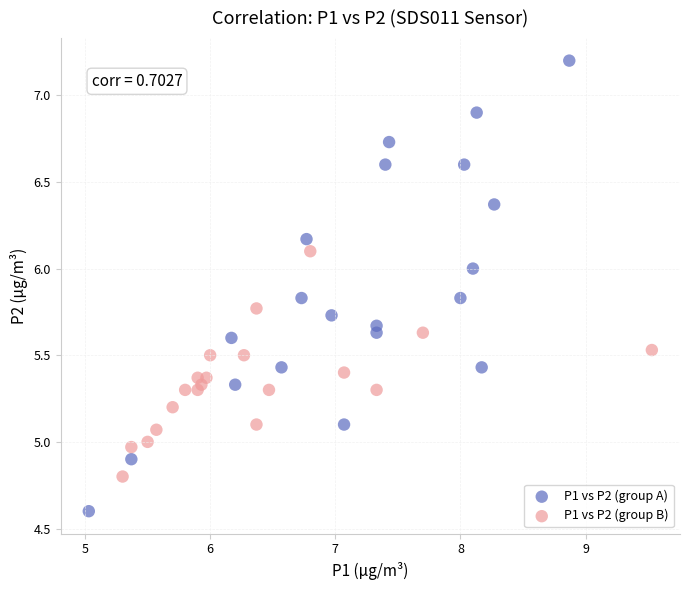

Which series reaches the minimum Y coordinate?

P1 vs P2 (group A)